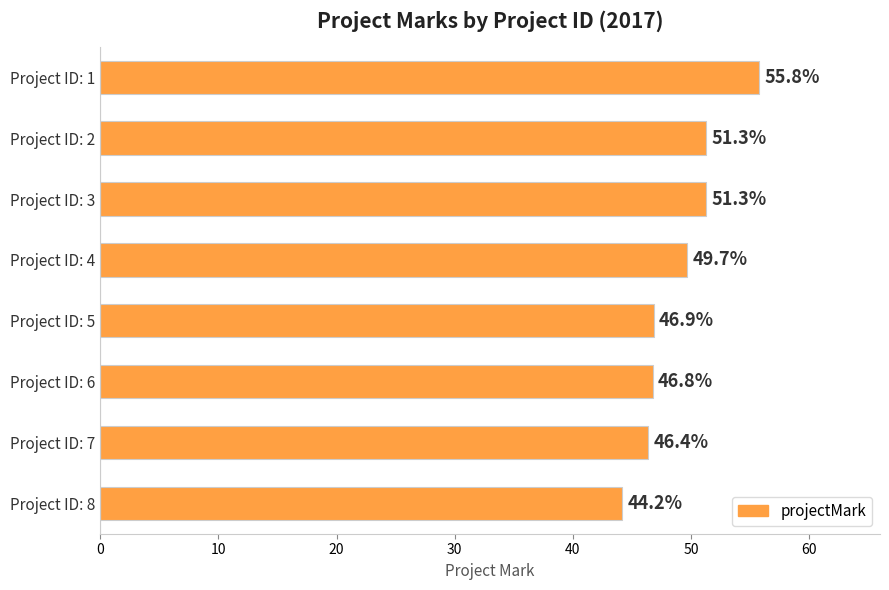

Are the bars horizontal?

Yes